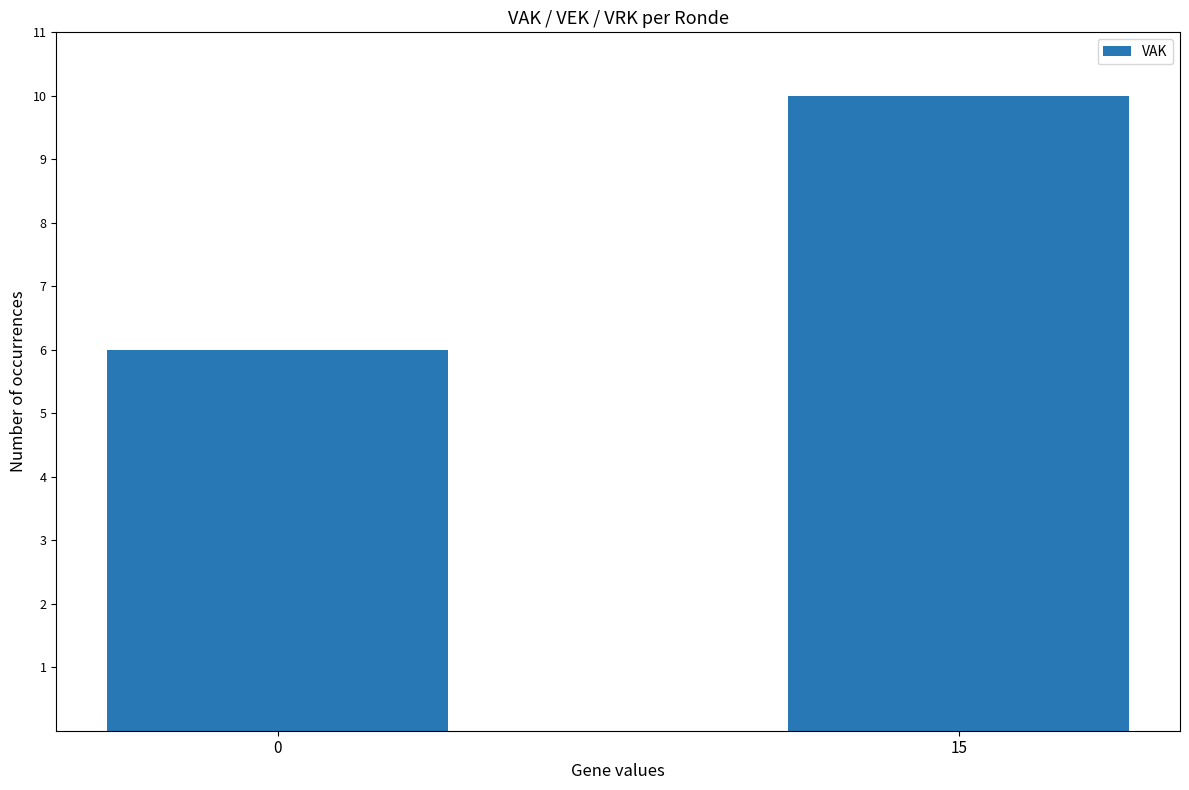

The chart shows a value of 14 at 15. True or false?

False